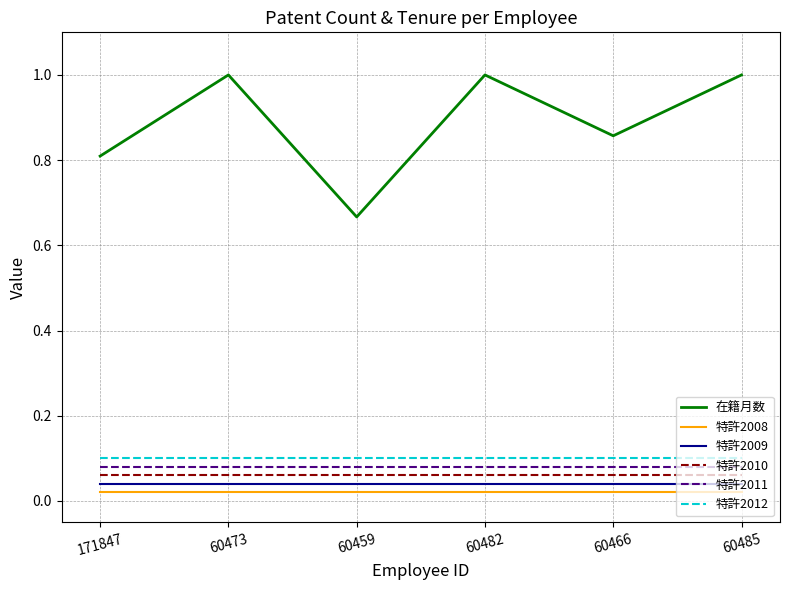

What is the difference between the 在籍月数 values at 60459 and 60473?

0.3